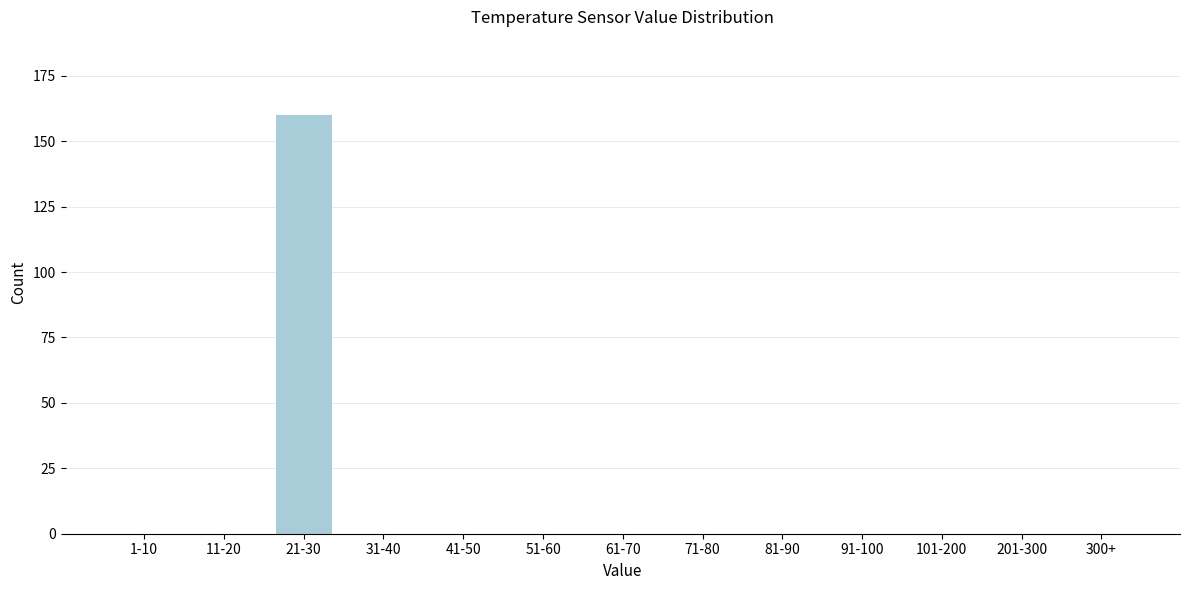

Reading left to right, transcribe all the data shown in this chart.

1-10=0	11-20=0	21-30=160	31-40=0	41-50=0	51-60=0	61-70=0	71-80=0	81-90=0	91-100=0	101-200=0	201-300=0	300+=0